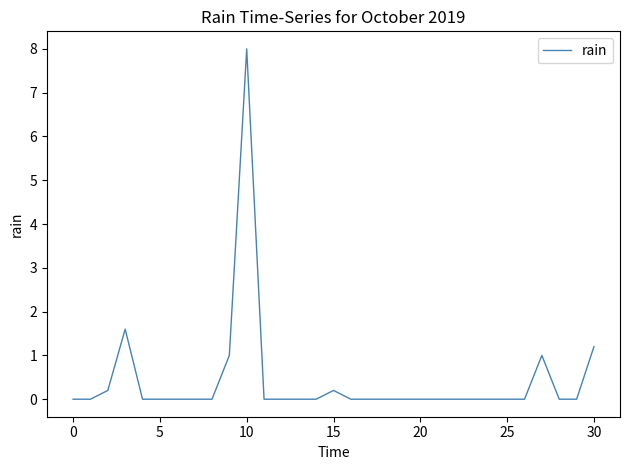

What is the sum of all values?

13.2